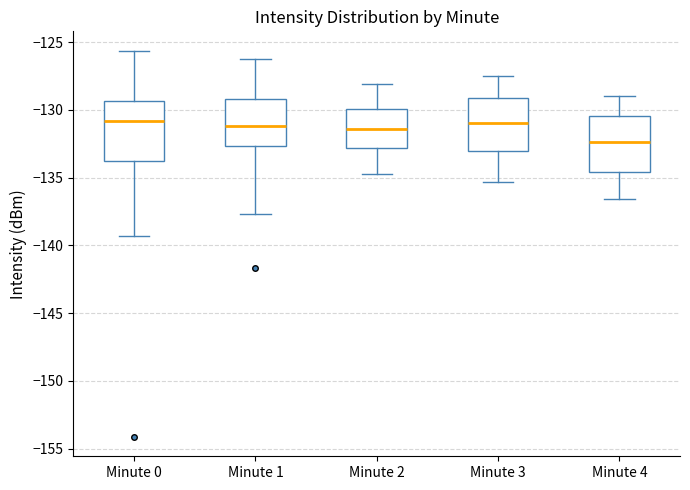

Where is the upper edge of the box for Minute 1 on the y-axis? The values are not printed on the chart, so give them approximately, as read against the axis.

-129.0